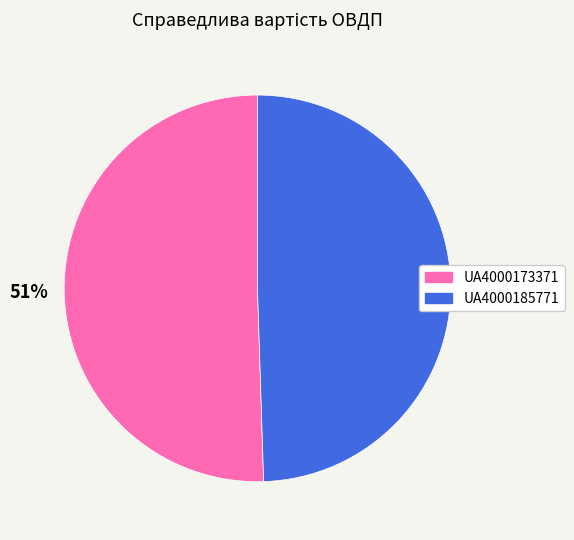

The UA4000173371 slice represents 64% of the pie. True or false?

False